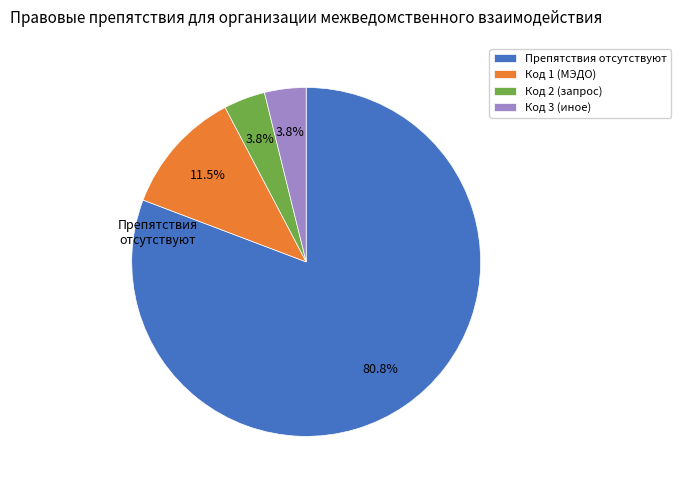

Which slice is the largest?

Препятствия отсутствуют